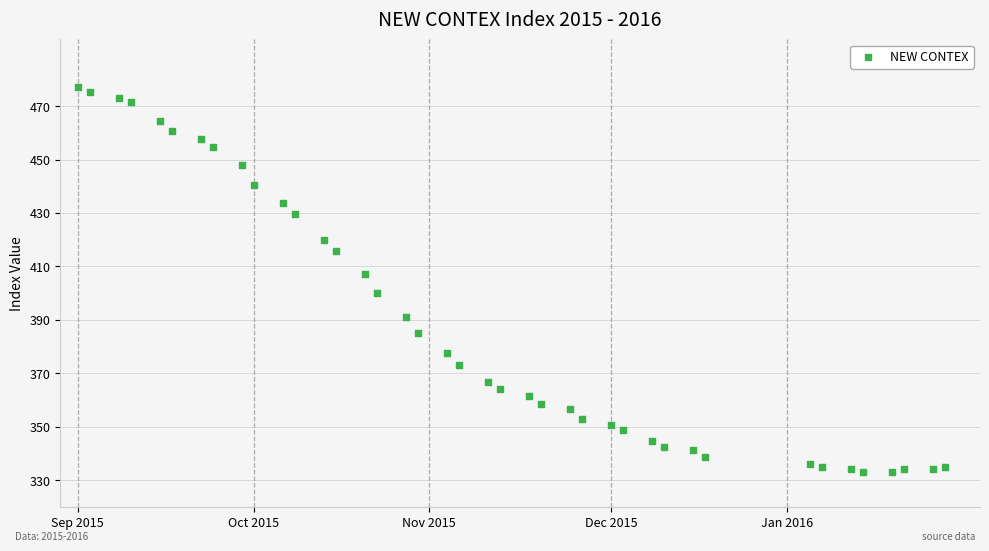

What Y value in the scatter plot is closest to 405?

407.1